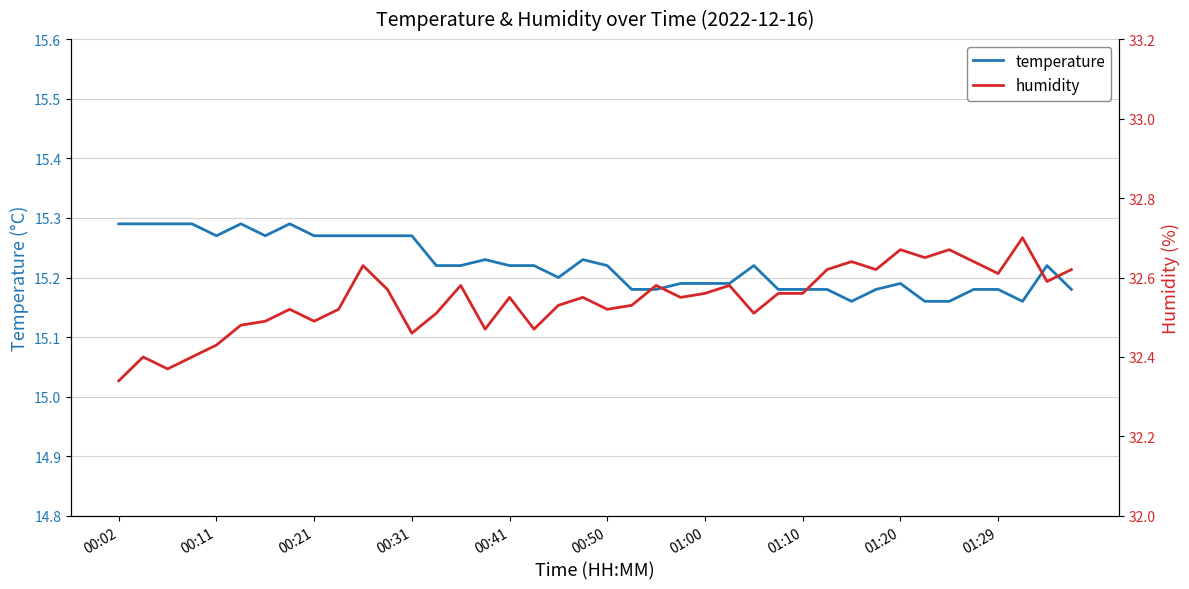

What is the sum of all temperature values?

608.9